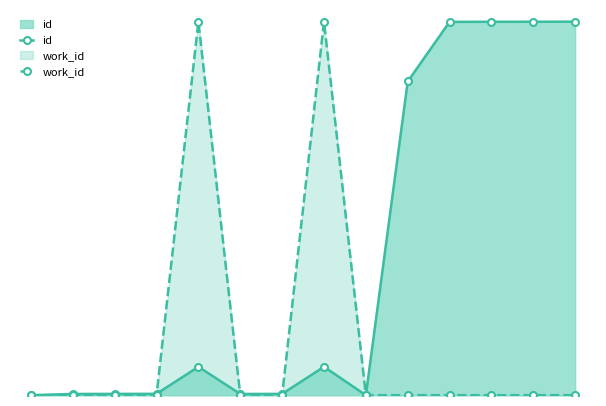

Reading left to right, transcribe all the data shown in this chart.

id: 13636	13657	13658	13659	14117	13657	13658	14117	13636	18948	19958	19959	19960	19961
work_id: 13636	13636	13636	13636	19961	13636	13636	19961	13636	13636	13636	13636	13636	13636